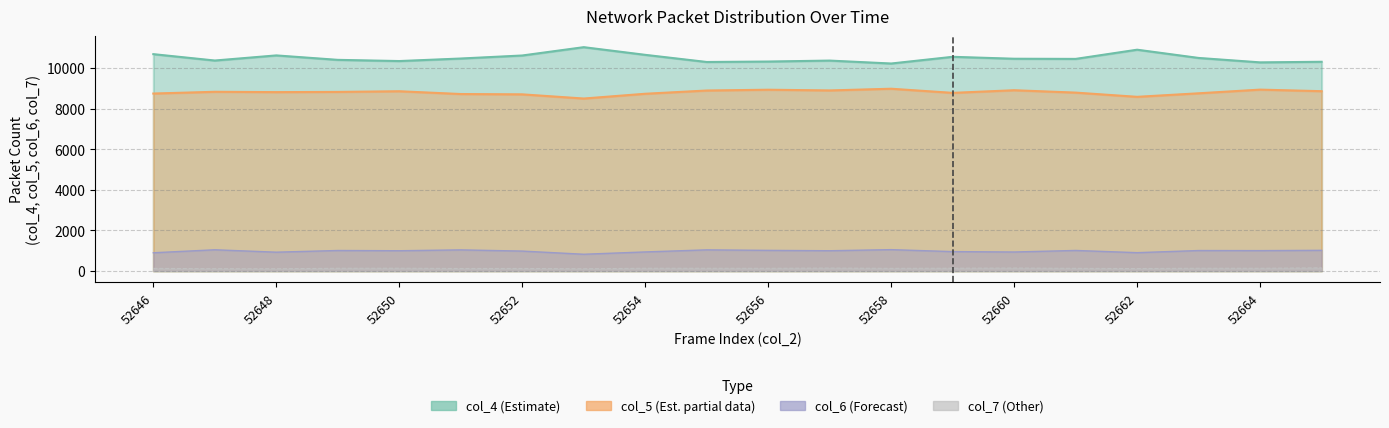

Rank the series by their maximum value, from highest to lowest.

col_4, col_5, col_6, col_7